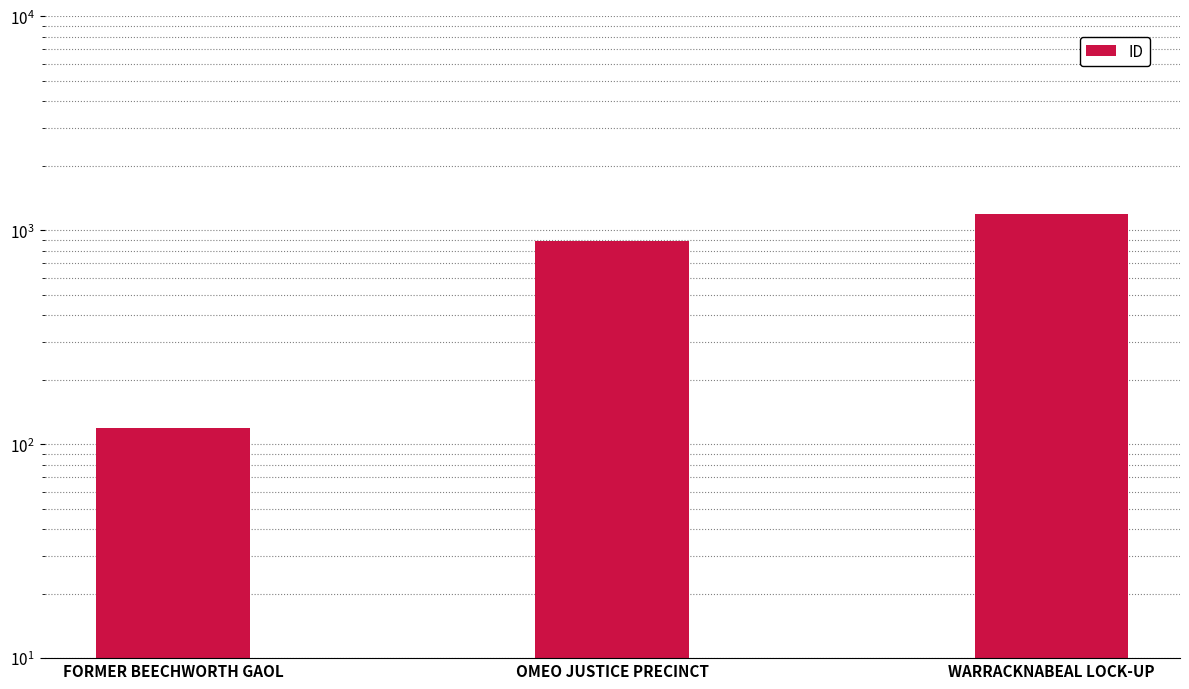

Read the value at WARRACKNABEAL LOCK-UP, to the nearest 100.

1200